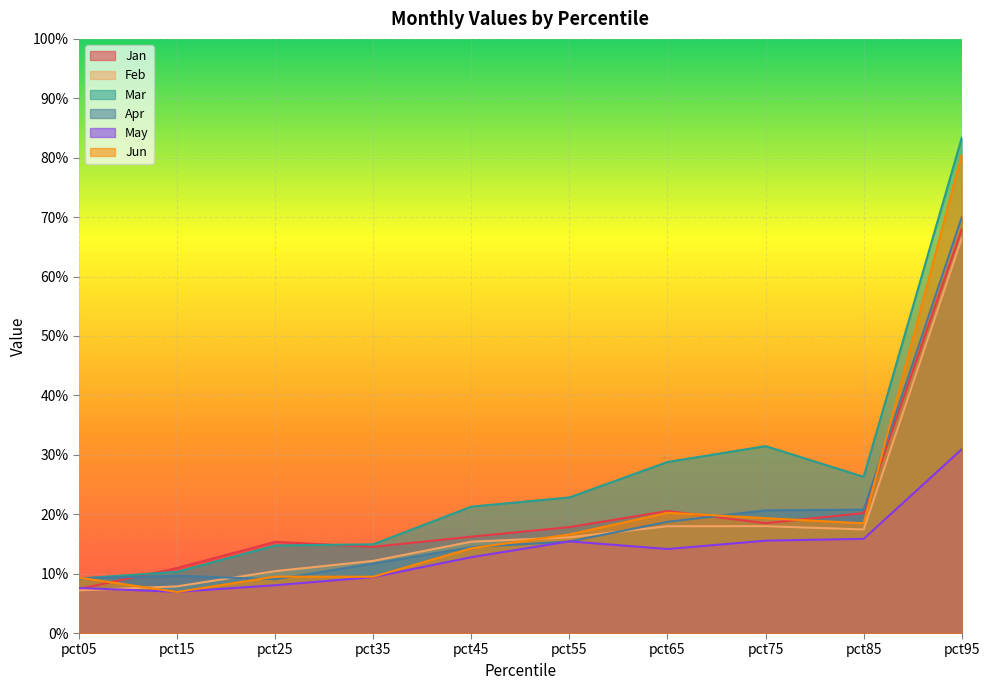

Is the value of Feb at pct55 greater than the value of Apr at pct15?

Yes